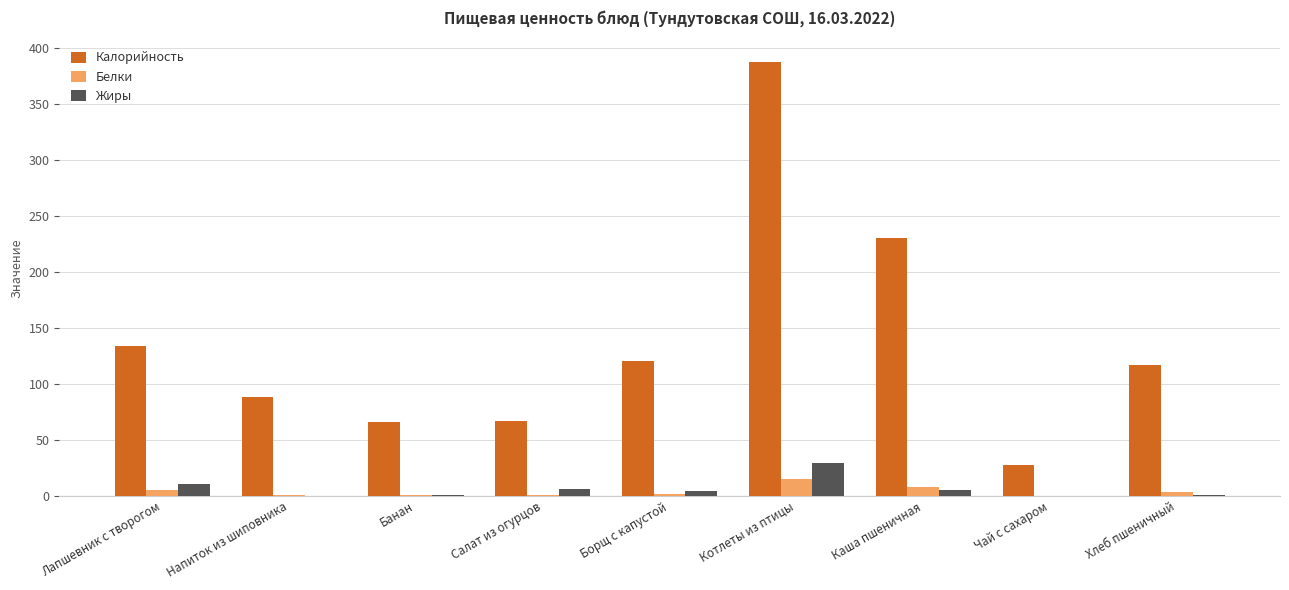

Is it true that Жиры equals 0.0 at Чай с сахаром?

True